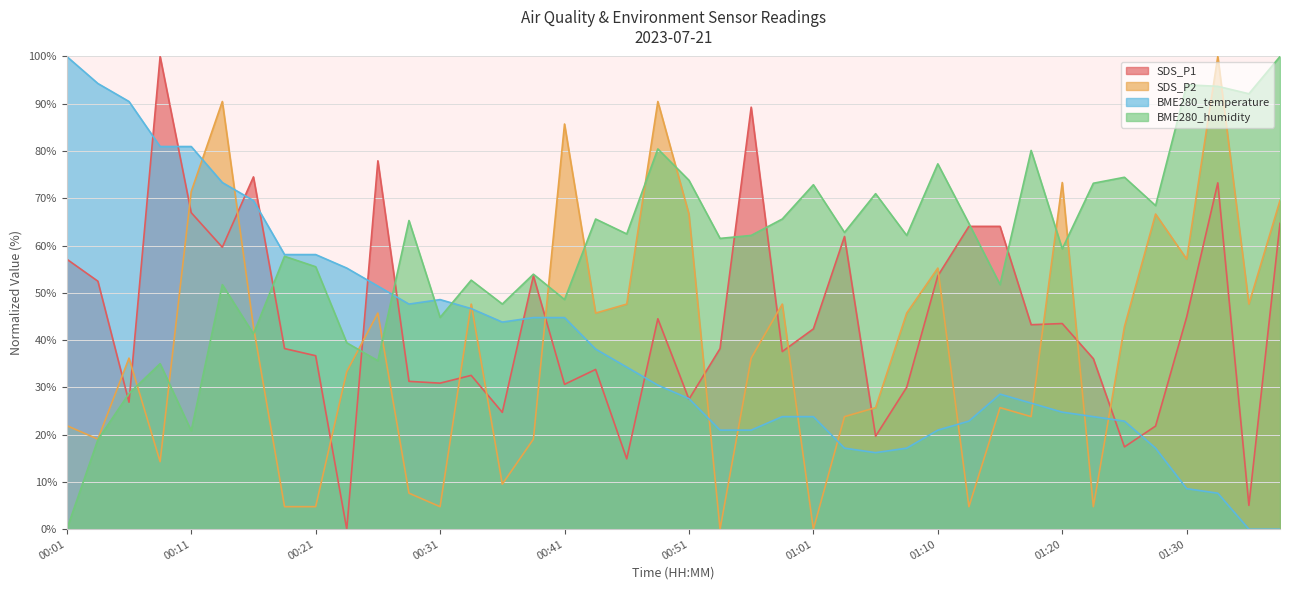

Where does the BME280_temperature series first go above 30?

00:01